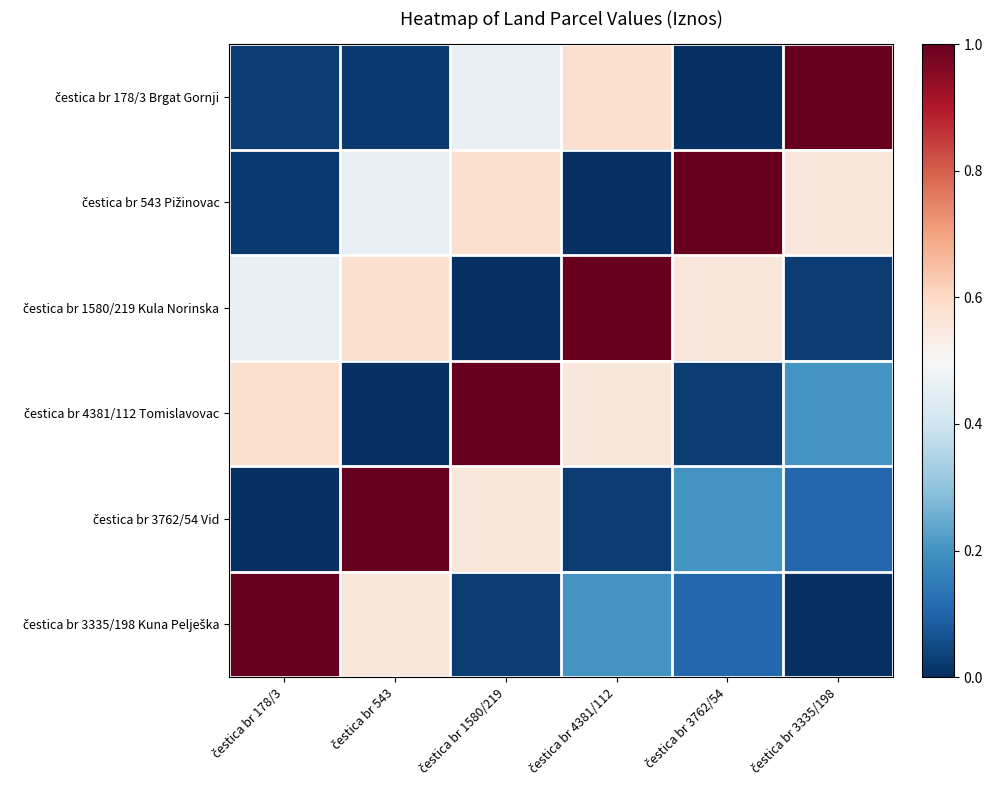

Which has a higher value, čestica br 4381/112 or čestica br 543?

čestica br 4381/112